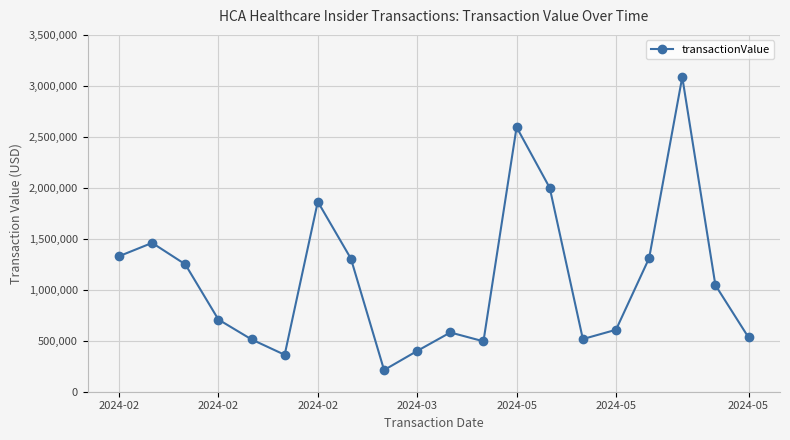

How many distinct data groups are displayed?

1